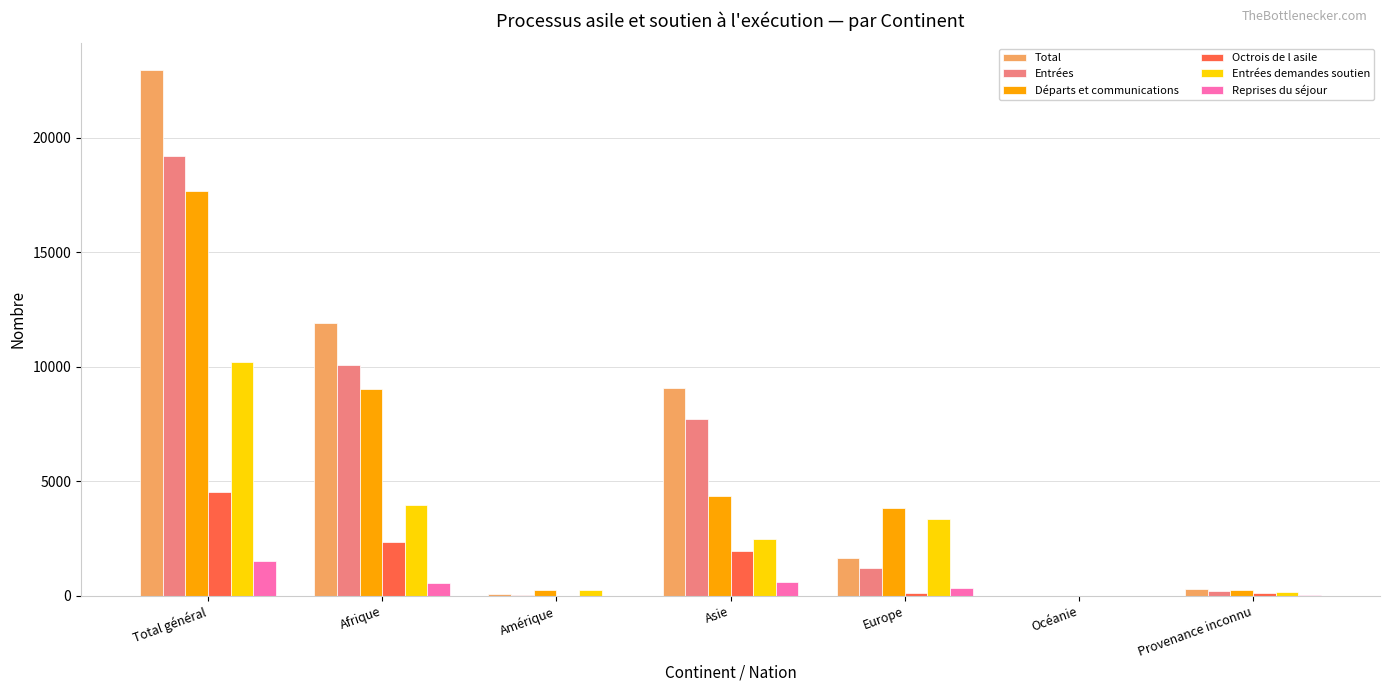

Where does the Total series first go above 1643?

Total général